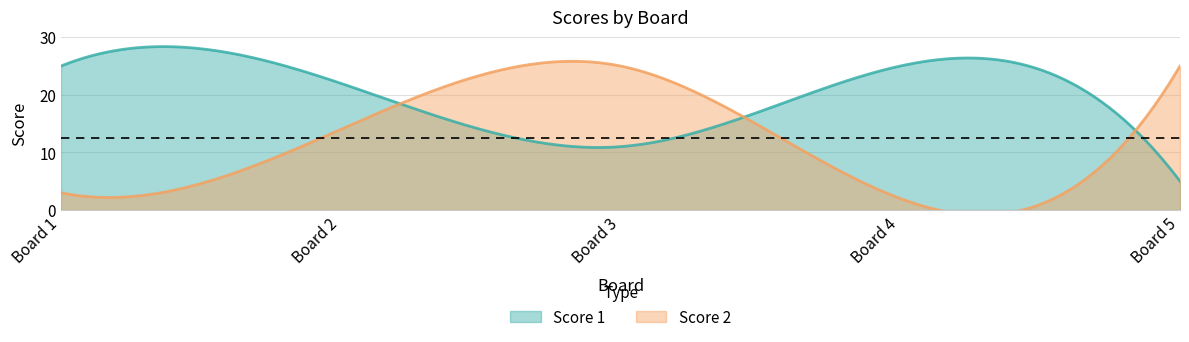

Where is the first local minimum for Score 2?

4